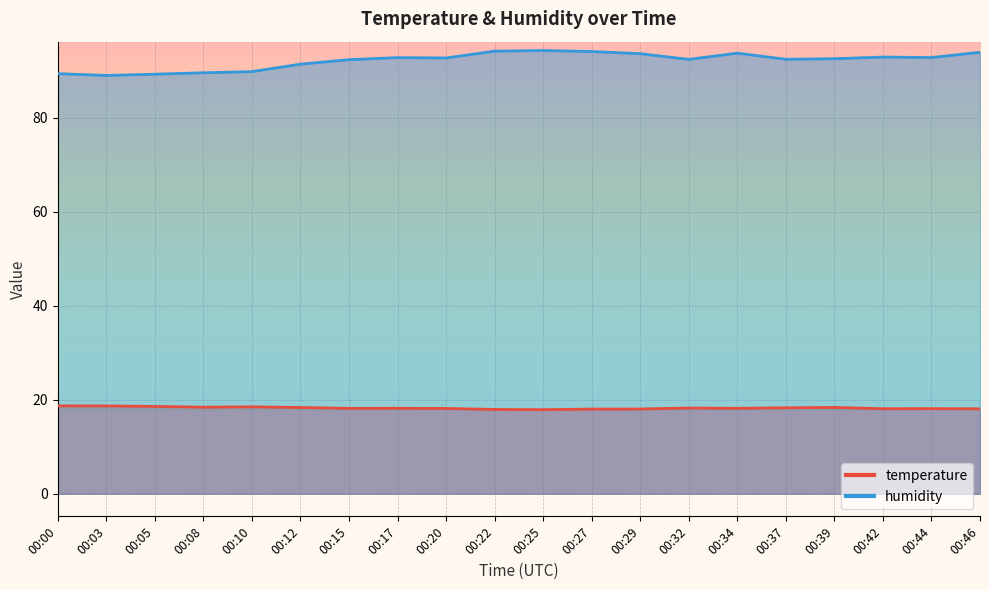

Rank the series by their average value, from lowest to highest.

temperature, humidity